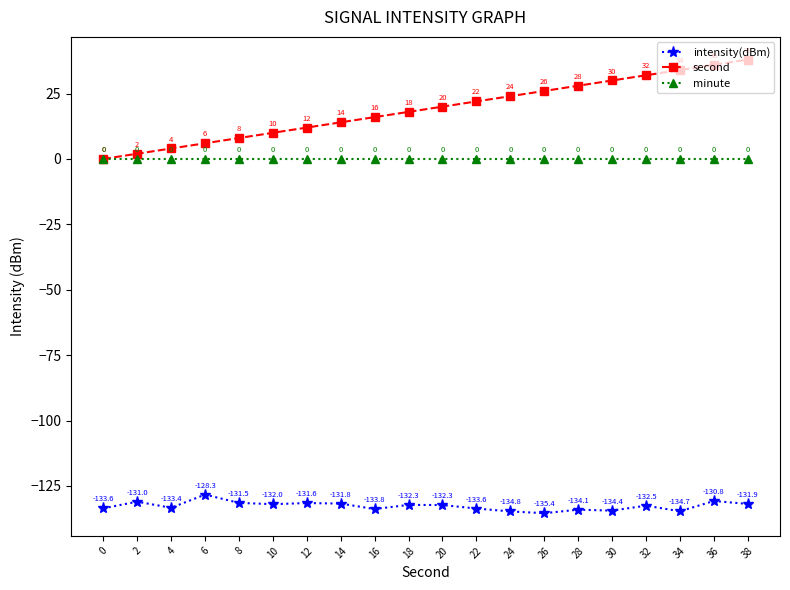

What is the smallest value displayed?

-135.4